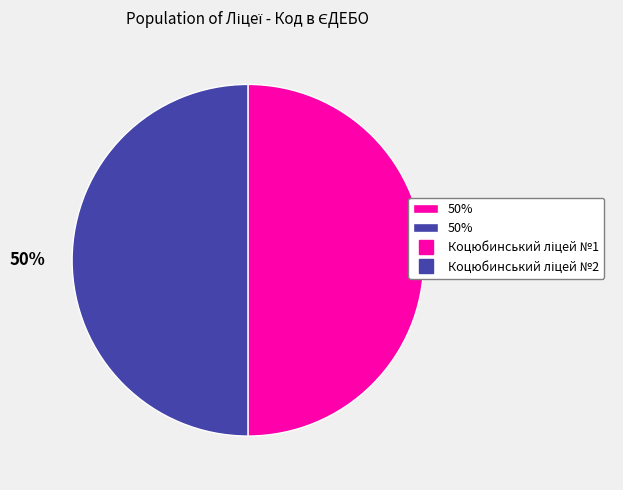

To the nearest percent, what is the average slice percentage?

50%